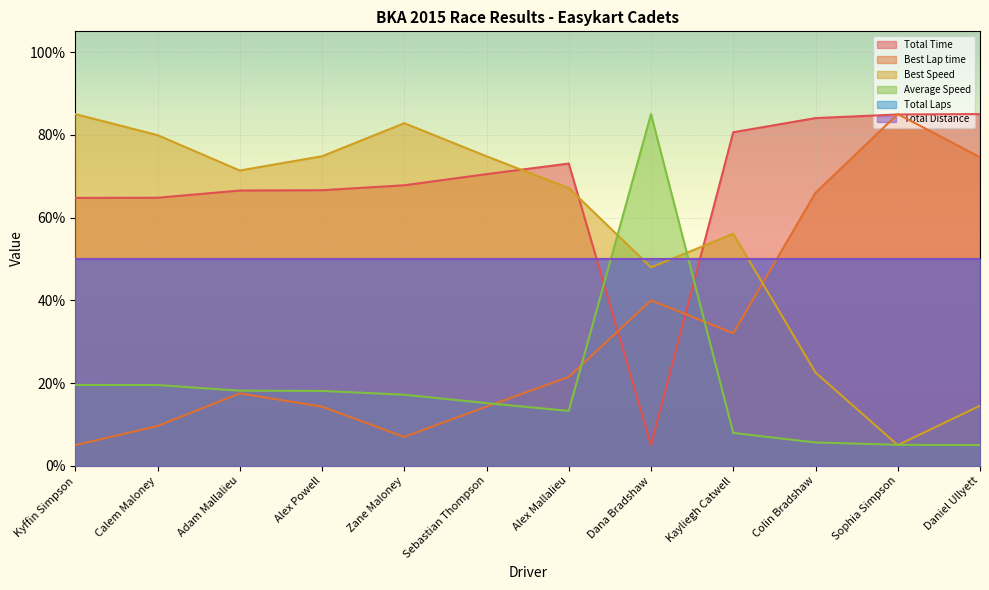

What is the difference between the maximum and minimum values in the Total Time series?

80.0